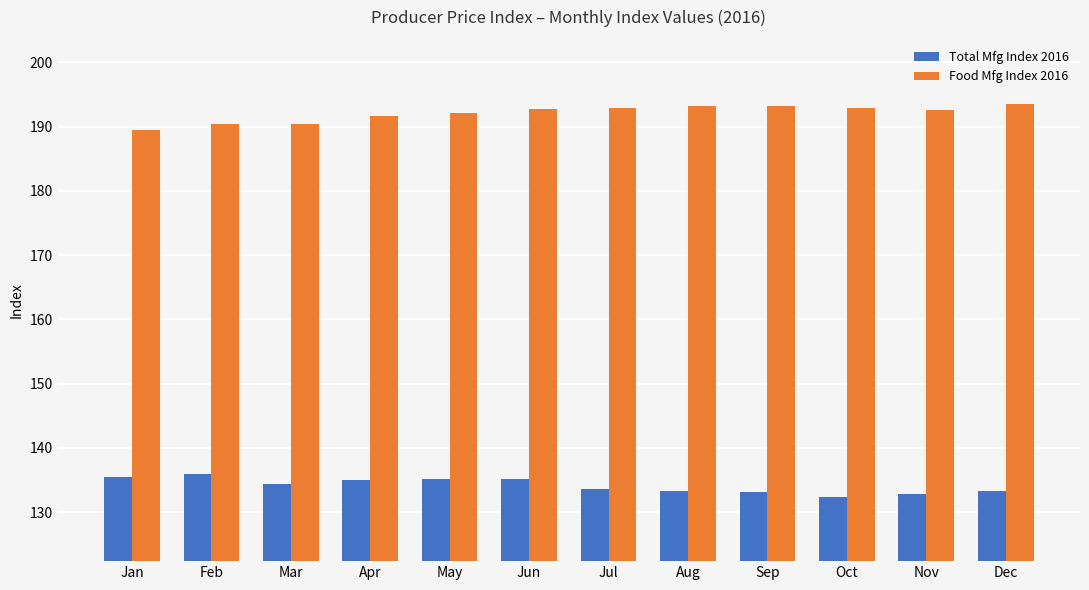

What is the difference between the maximum and minimum values in the Total Mfg Index 2016 series?

3.5